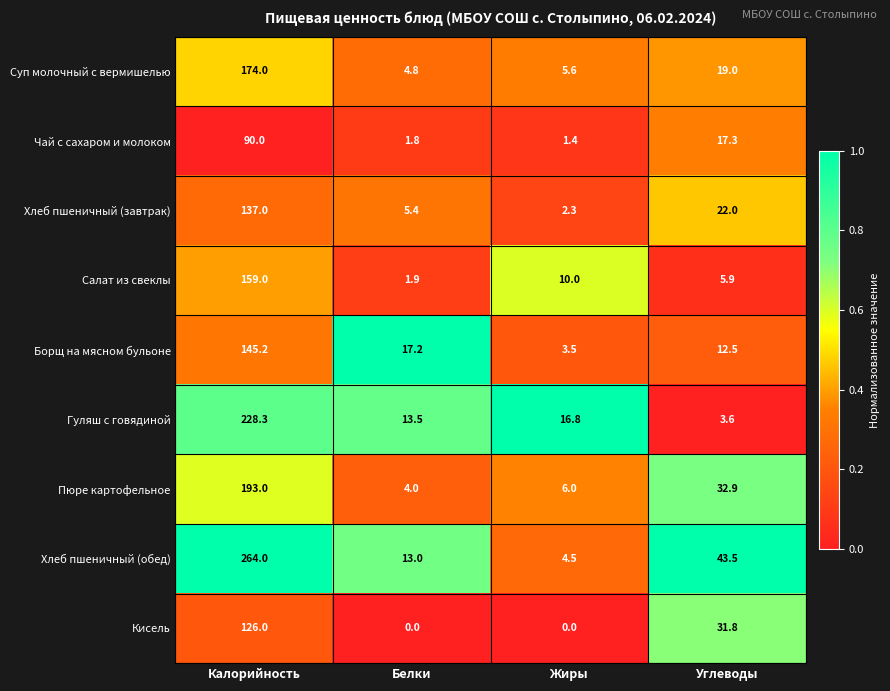

At which category is the sum across all series the highest?

Калорийность